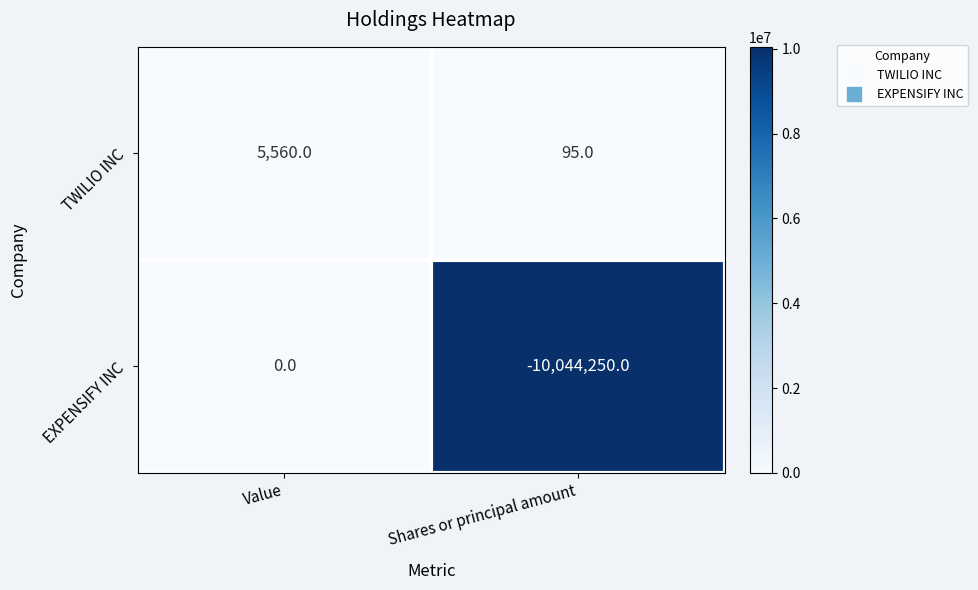

What is the total value across all series at Shares or principal amount?

-10044155